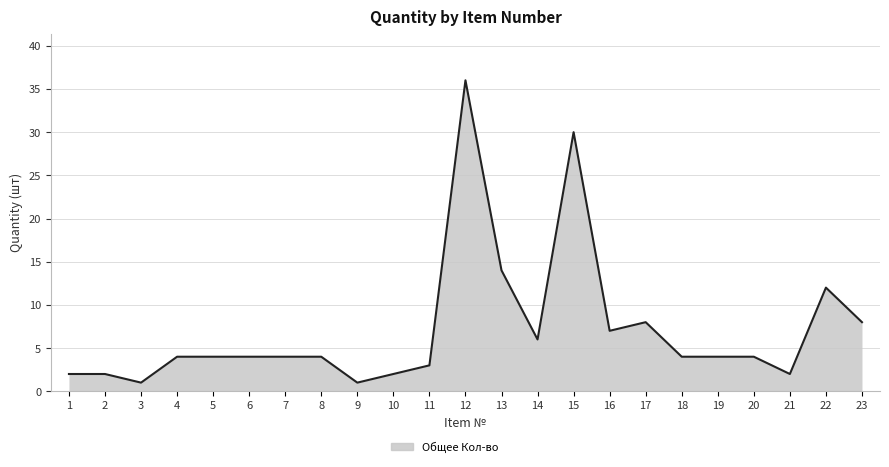

Which label corresponds to the largest value in the chart?

12